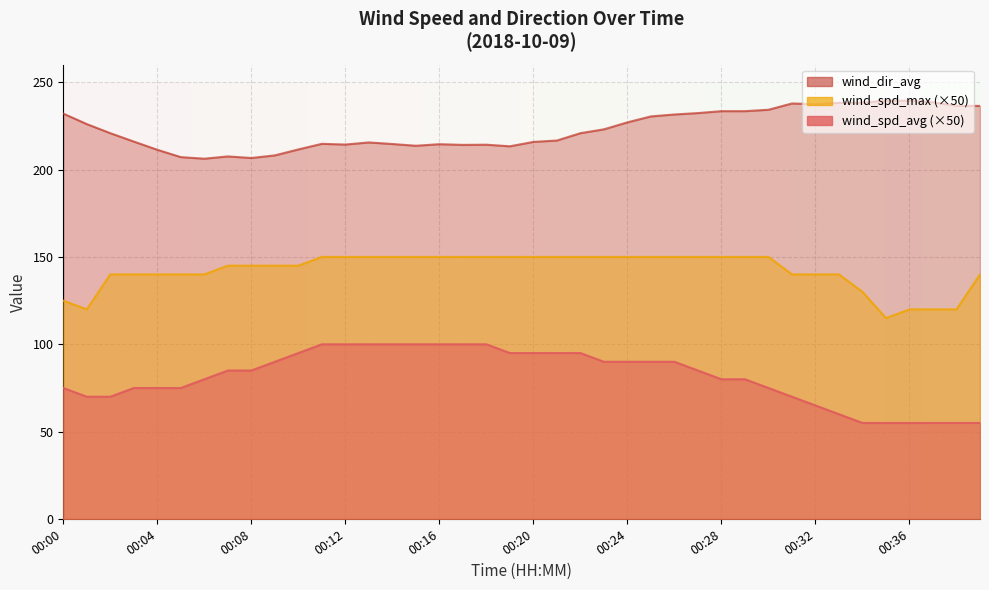

List the series in order of their peak value, lowest first.

wind_spd_avg, wind_spd_max, wind_dir_avg